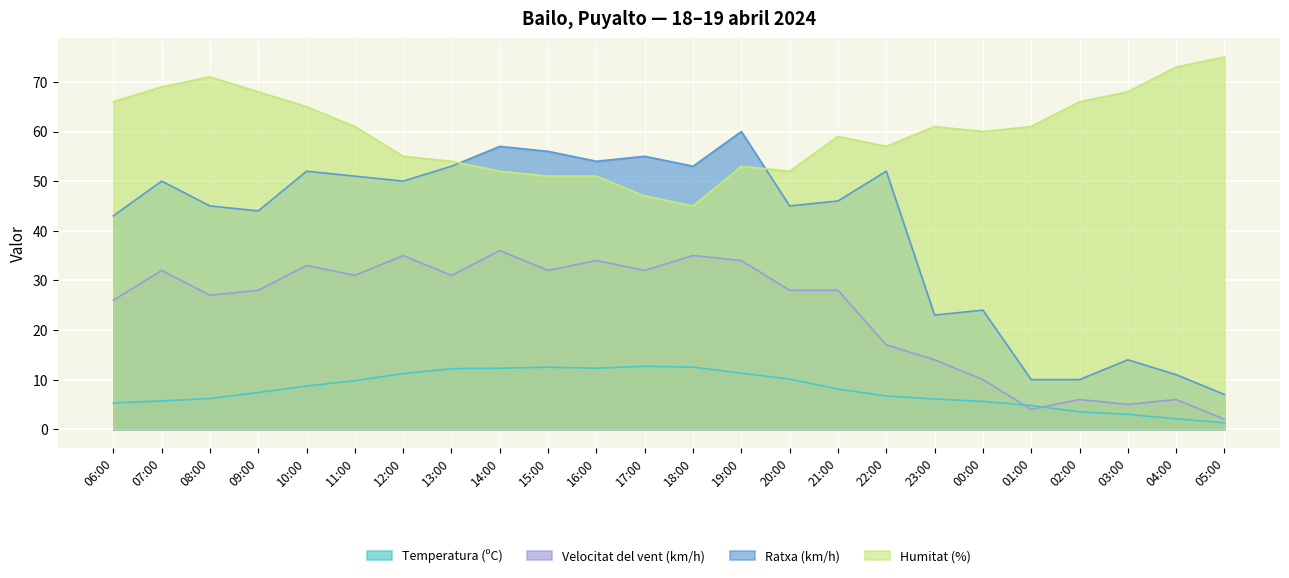

In Humitat (%), how many points are lower than both neighbors (excluding endpoints)?

4